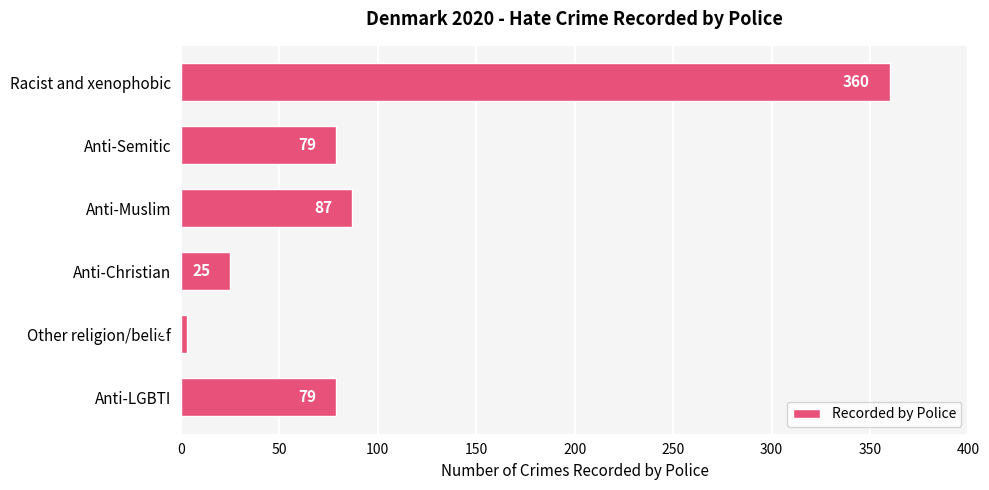

What value does the data have at Racist and xenophobic?

360